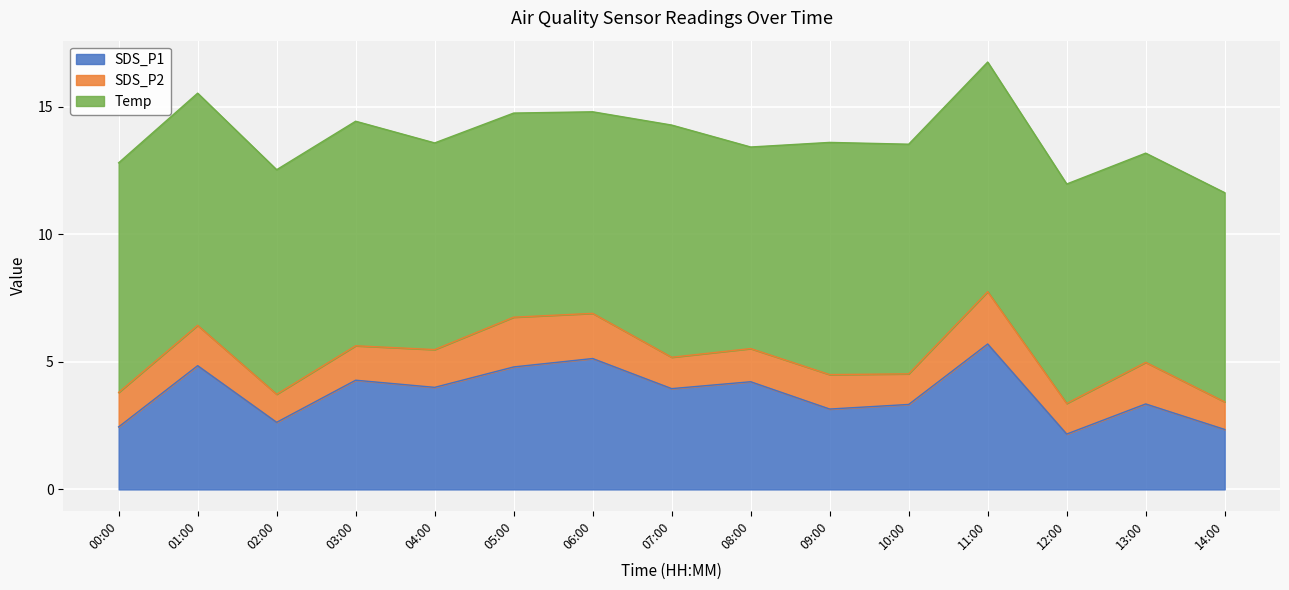

True or false: SDS_P1 has a value of 1.9 at 07:00.

False